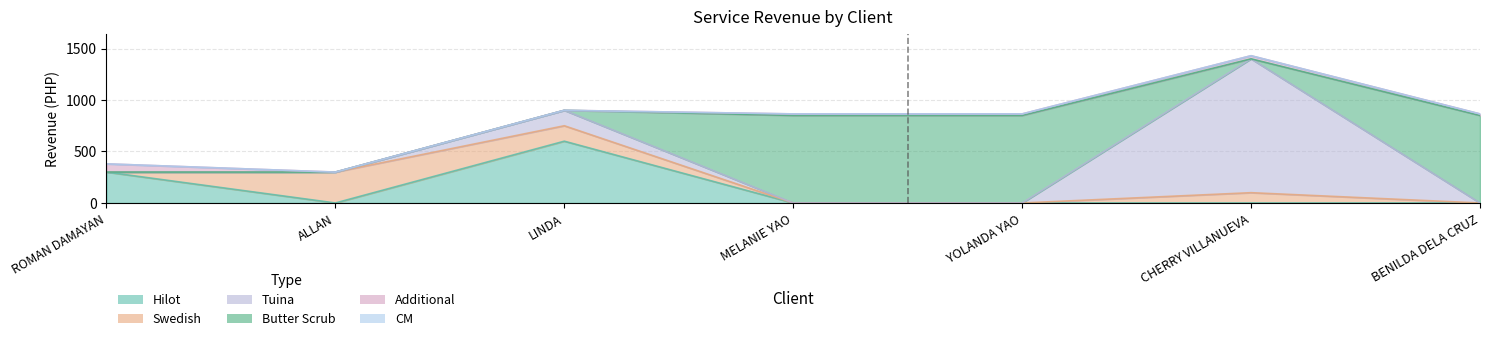

Which series has the widest spread of values?

Tuina